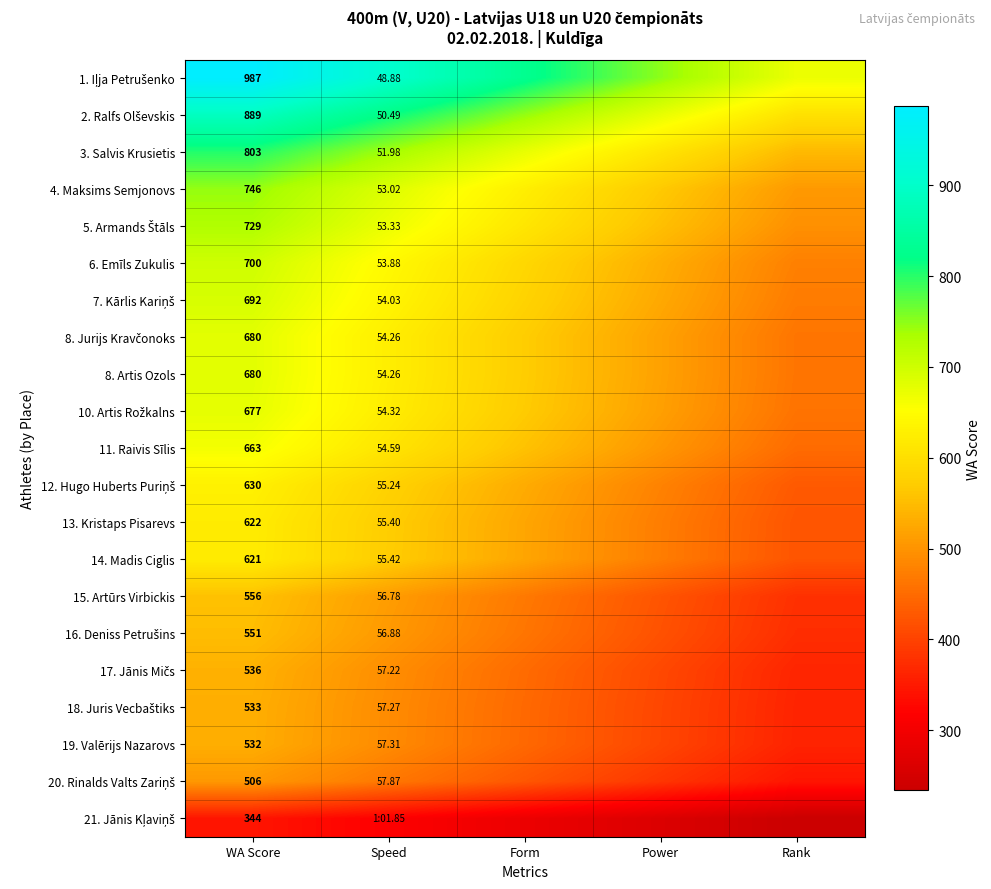

At which label is 1. Iļja Petrušenko closest to 829?

Form